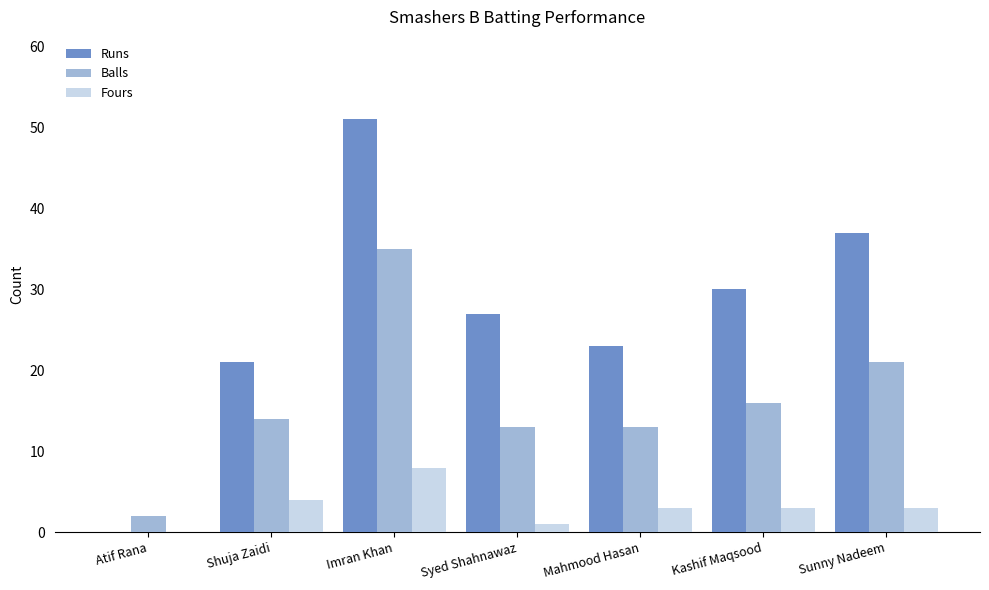

Is the value of Runs at Atif Rana greater than the value of Fours at Mahmood Hasan?

No